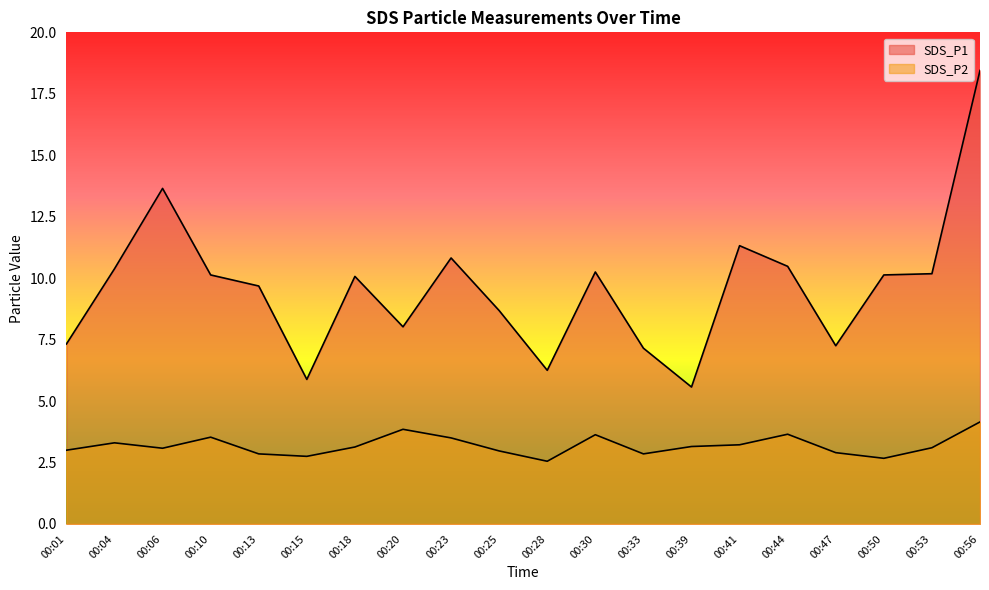

At 00:50, list the series in order from largest to smallest.

SDS_P1, SDS_P2